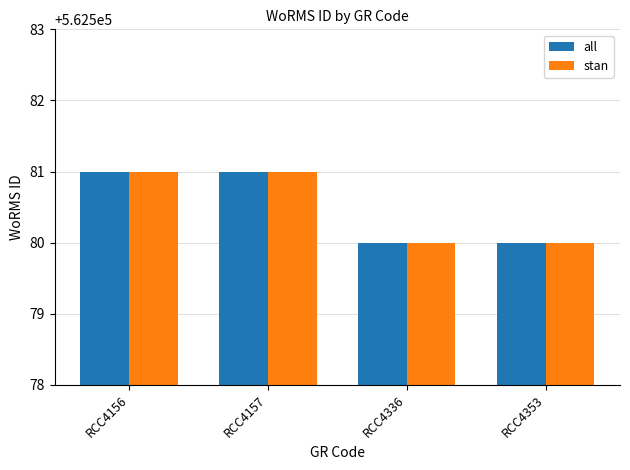

What are all the series names shown in the legend?

all, stan